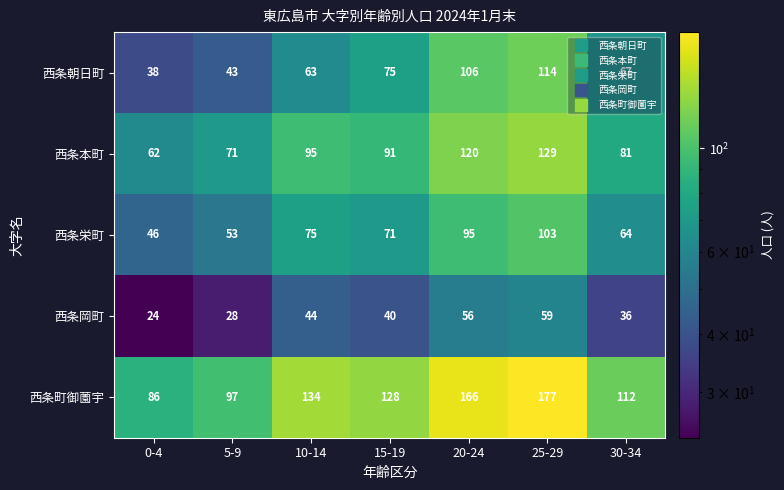

Read the 西条朝日町 value at 25-29.

114